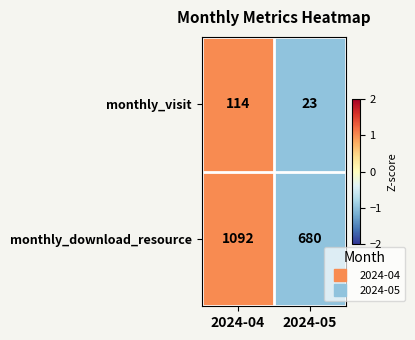

Is it true that monthly_download_resource equals 1092 at 2024-04?

True